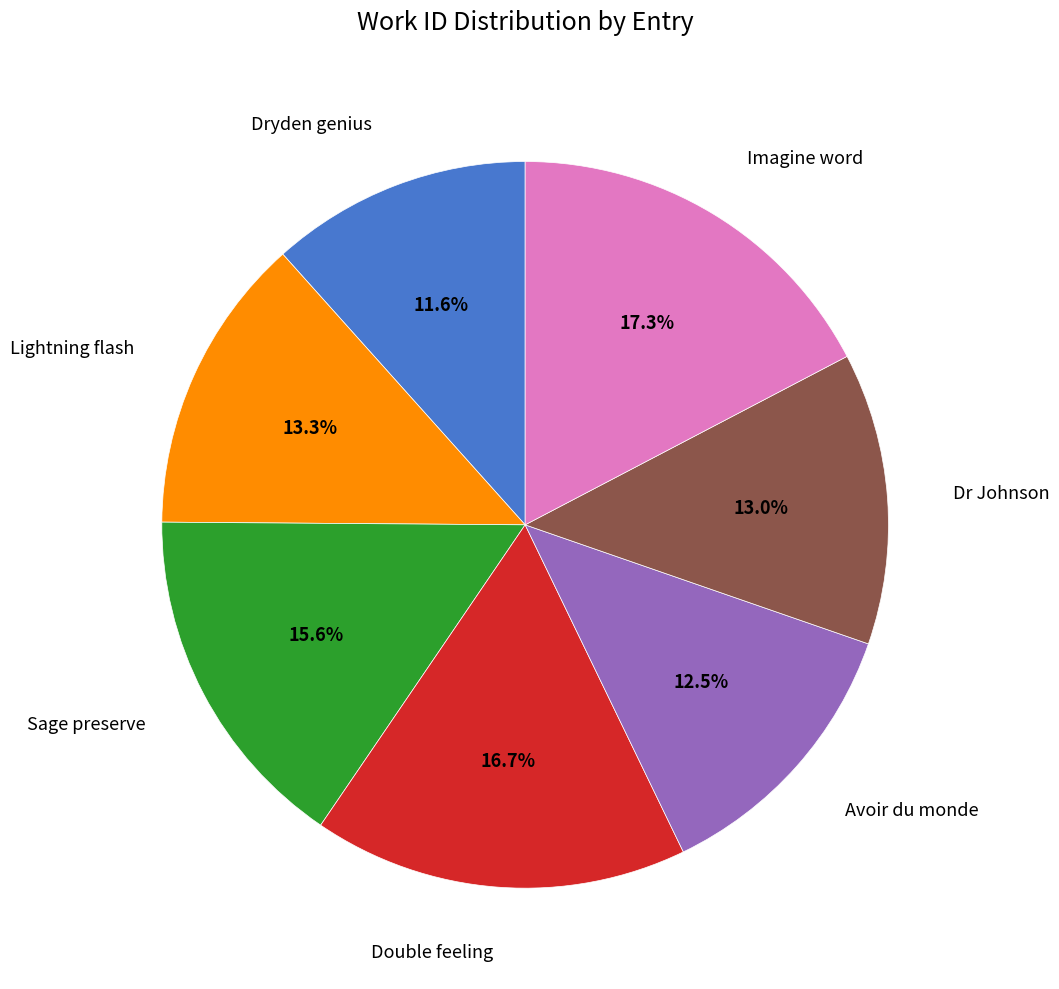

What percentage is the Dr Johnson slice, to the nearest percent?

13%